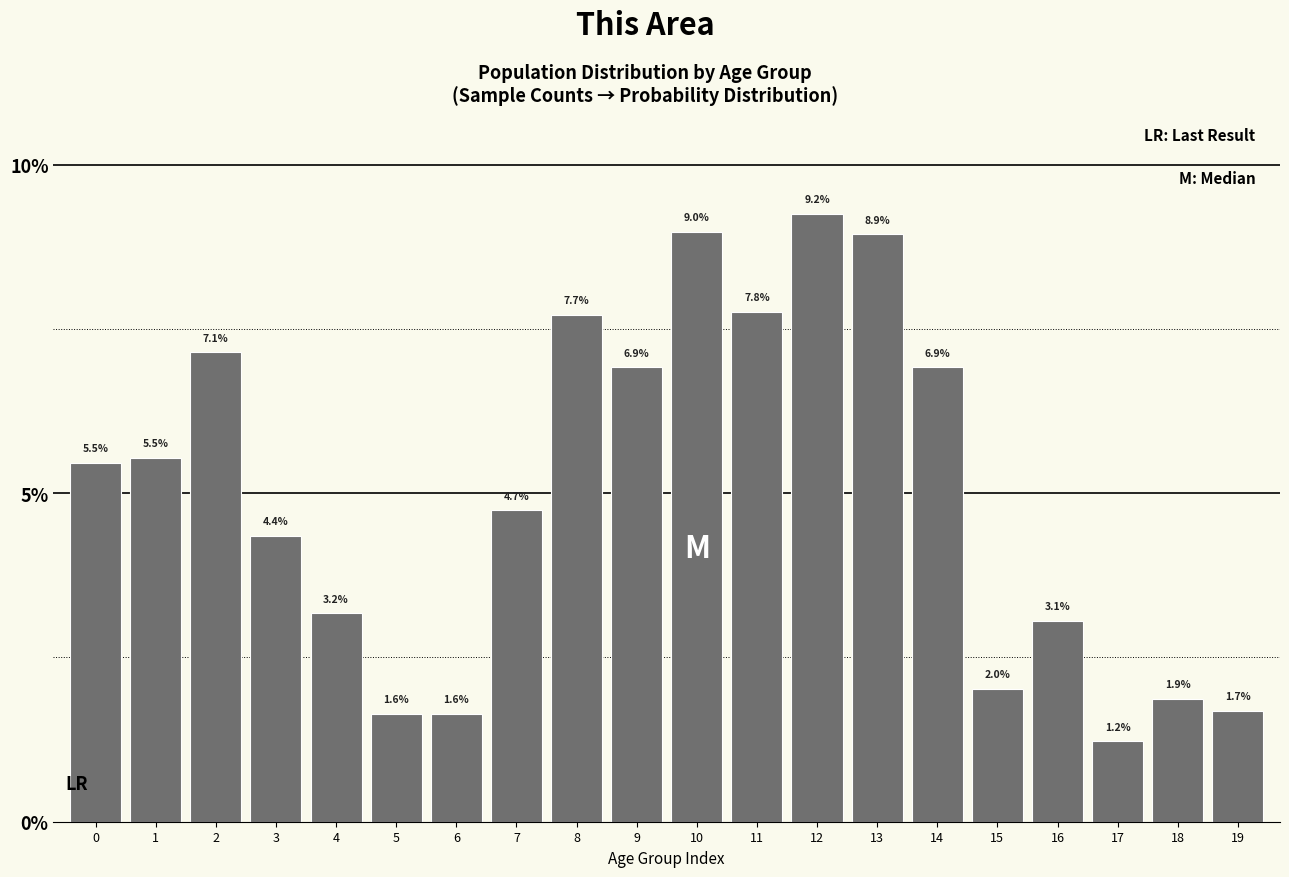

Reading left to right, extract all data points from this chart.

5.5	5.5	7.1	4.4	3.2	1.6	1.6	4.7	7.7	6.9	9.0	7.8	9.2	8.9	6.9	2.0	3.1	1.2	1.9	1.7